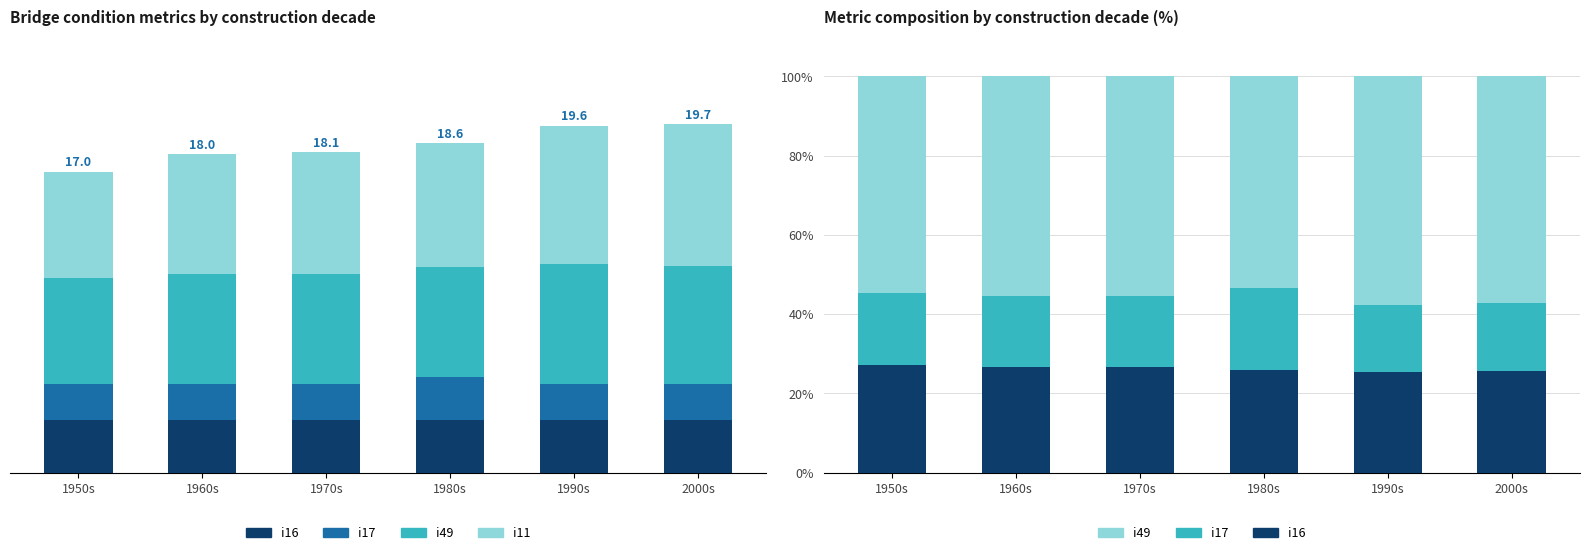

At which label does i49 first exceed 55?

1960s